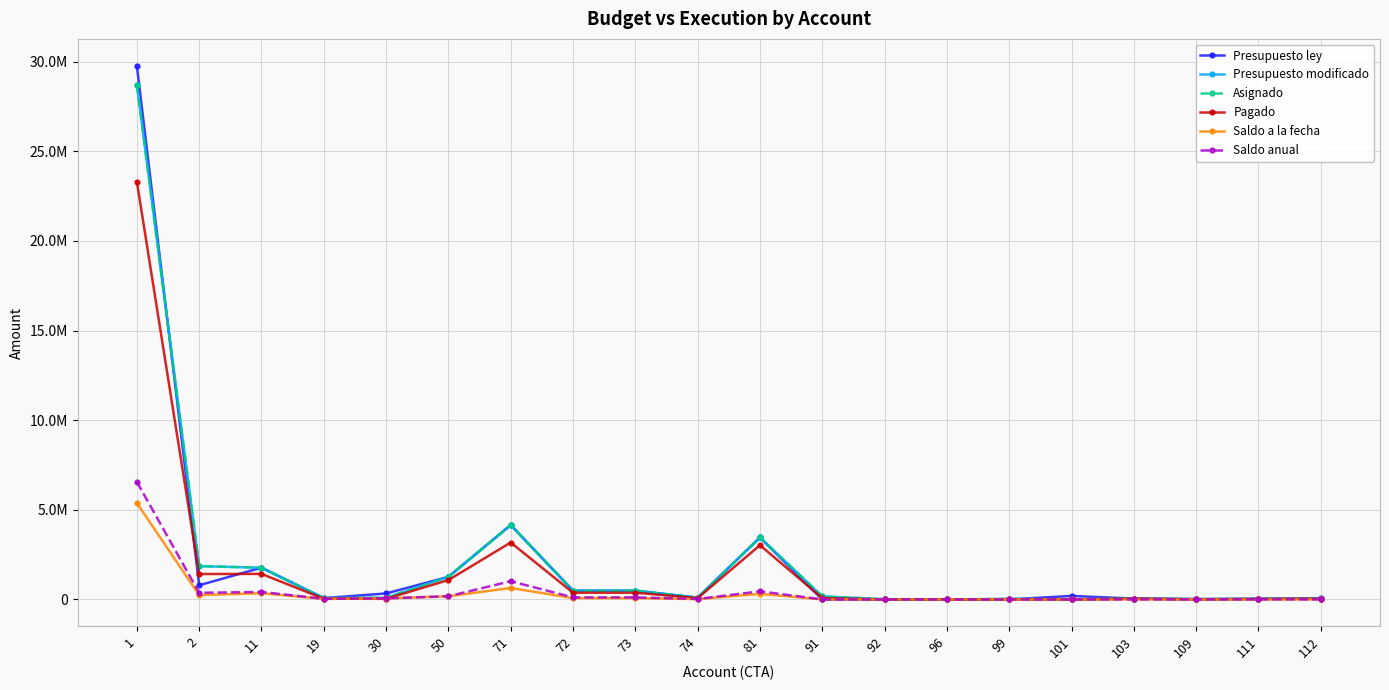

Does the chart display data point markers on the line(s)?

Yes